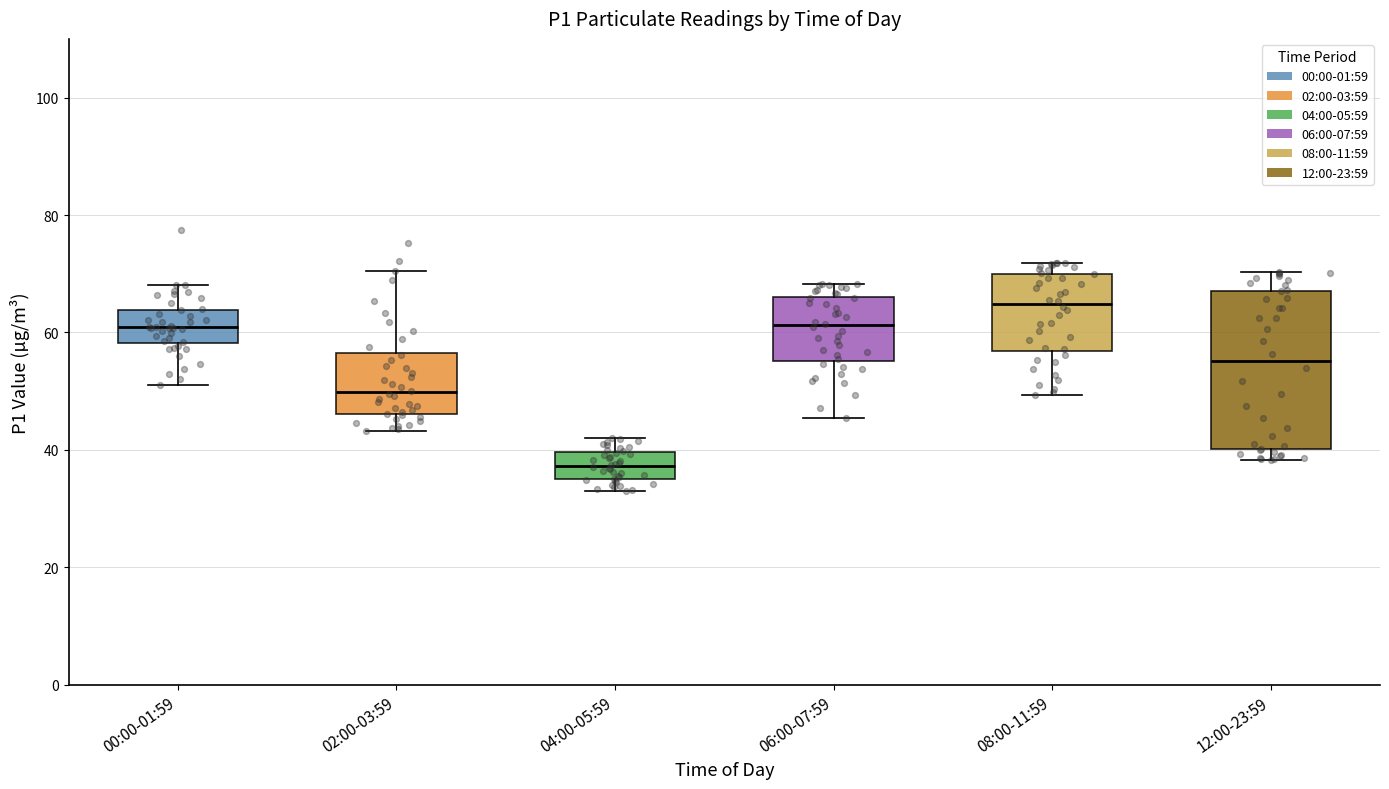

Reading left to right, transcribe this box plot: for each box, give where its median line is, the range the box spans, and where its two whiskers end, as read against the y-axis. The values are not printed on the chart, so give them approximately, as read against the axis.

00:00-01:59: median 60, box 58 to 64, whiskers 52 to 68
02:00-03:59: median 50, box 46 to 56, whiskers 44 to 70
04:00-05:59: median 38, box 36 to 40, whiskers 34 to 42
06:00-07:59: median 62, box 56 to 66, whiskers 46 to 68
08:00-11:59: median 64, box 56 to 70, whiskers 50 to 72
12:00-23:59: median 56, box 40 to 68, whiskers 38 to 70